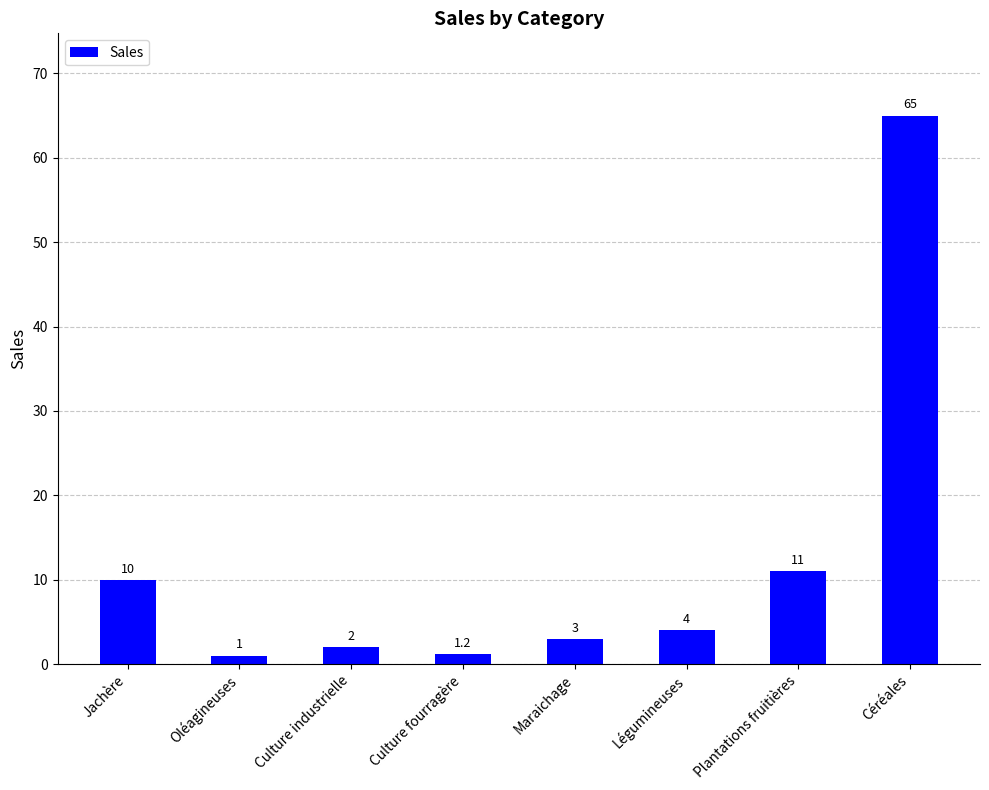

The chart shows a value of 11.0 at Plantations fruitières. True or false?

True